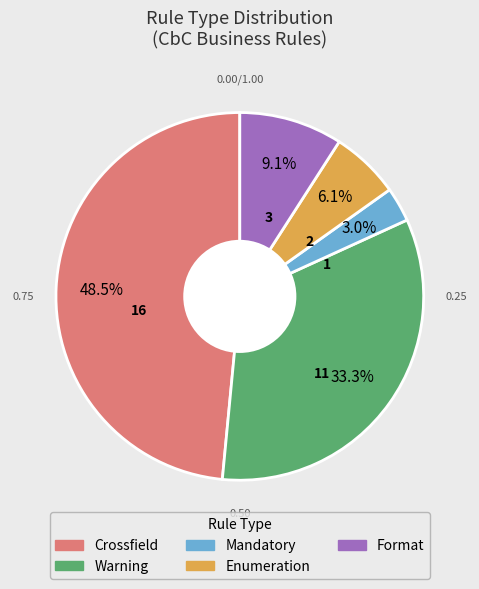

Rank the categories by value from highest to lowest.

Crossfield, Warning, Format, Enumeration, Mandatory